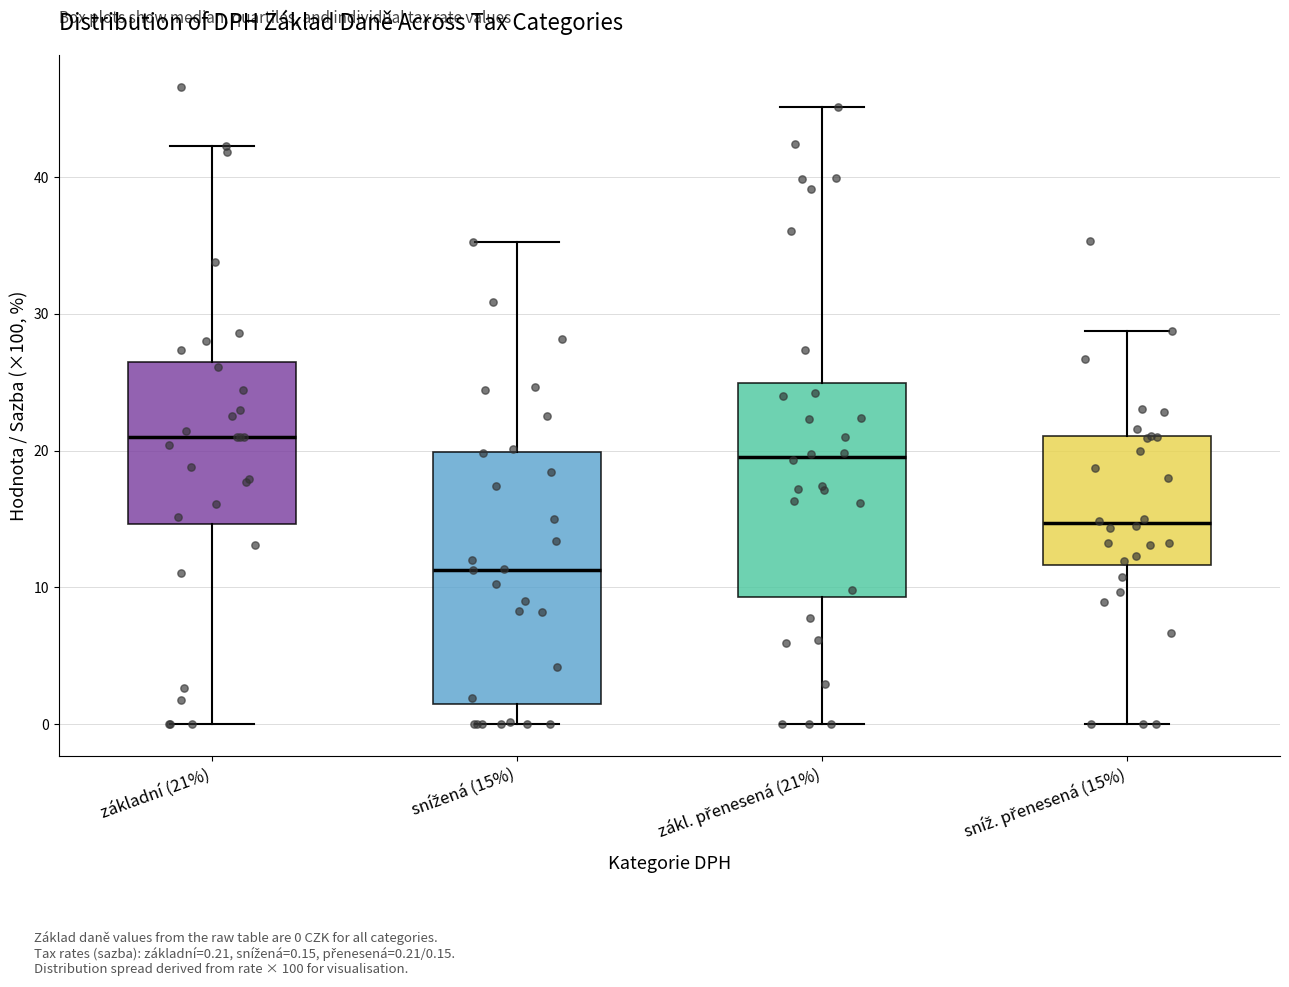

Which box's median line is the highest?

základní (21%)